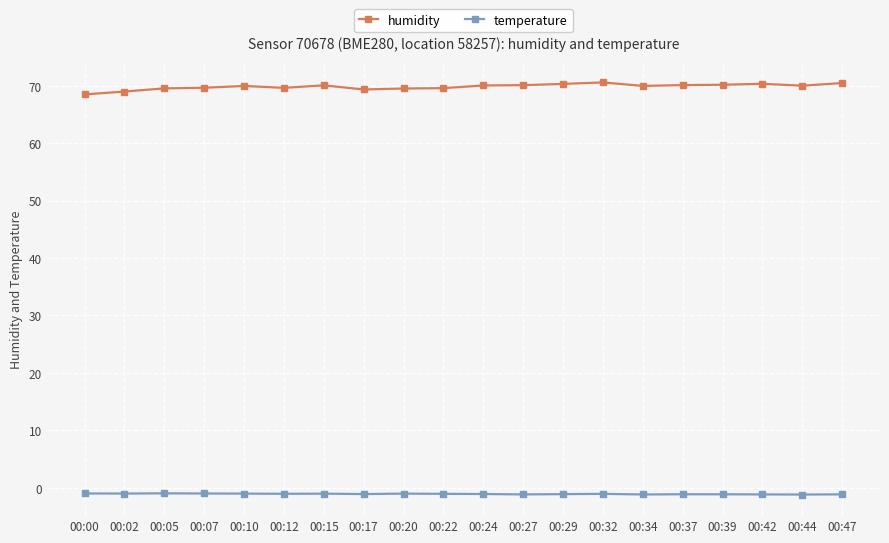

What is the maximum value shown in the chart?

70.6